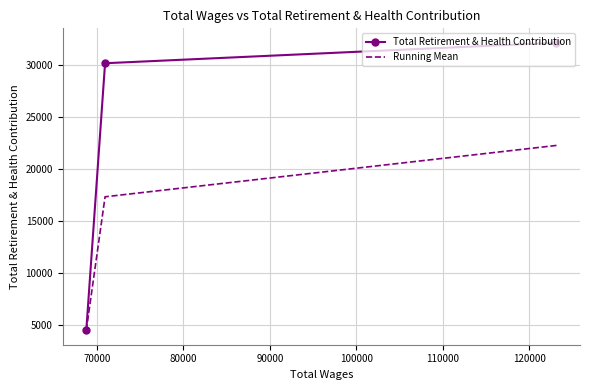

What is the value of the Total Retirement & Health Contribution point at the 3rd from the left?

32095